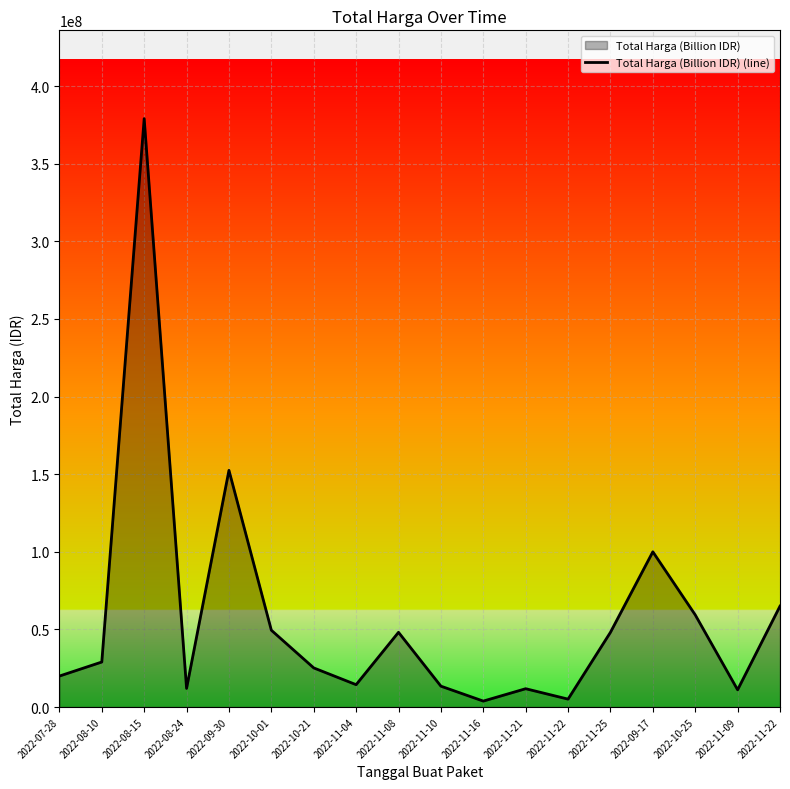

Rank the categories by value from lowest to highest.

2022-11-16, 2022-11-22, 2022-11-09, 2022-11-21, 2022-08-24, 2022-11-10, 2022-11-04, 2022-07-28, 2022-10-21, 2022-08-10, 2022-11-08, 2022-11-25, 2022-10-01, 2022-10-25, 2022-11-22, 2022-09-17, 2022-09-30, 2022-08-15